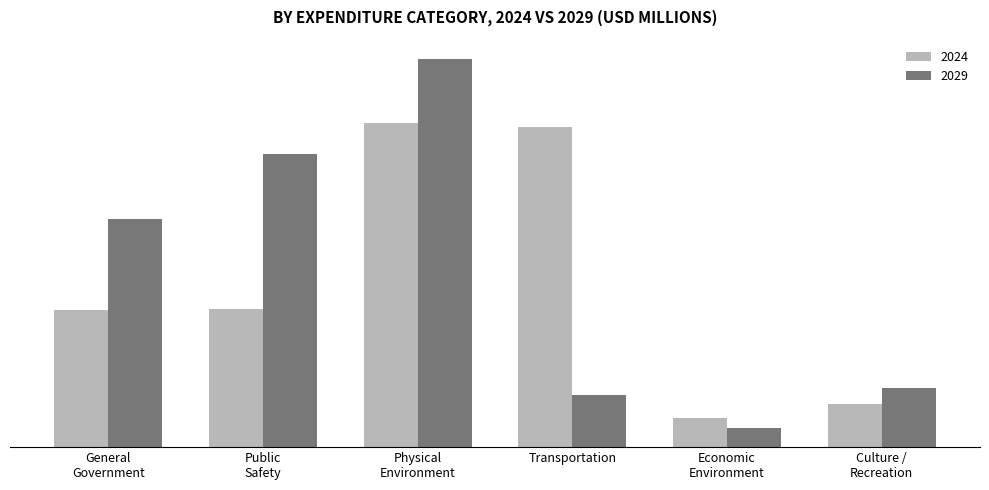

List the series in order of their peak value, highest first.

2029, 2024